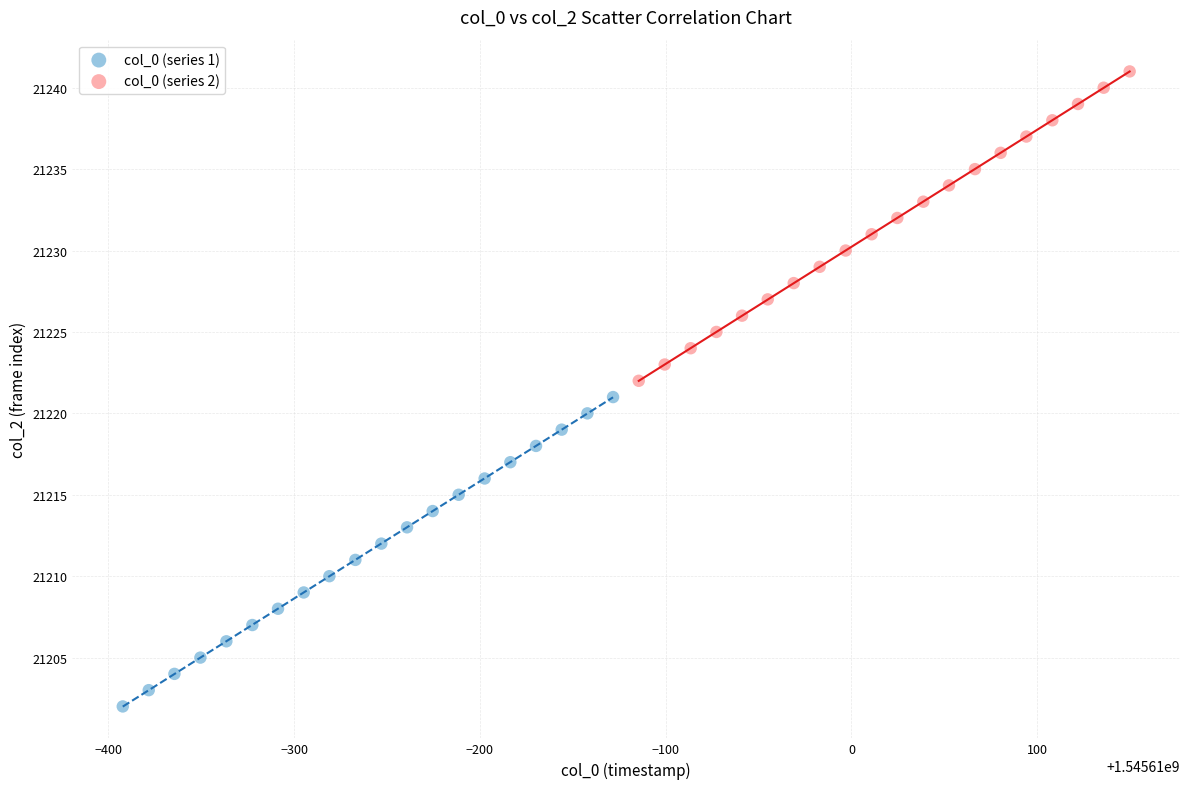

Which series reaches the maximum Y coordinate?

col_0 (series 2)